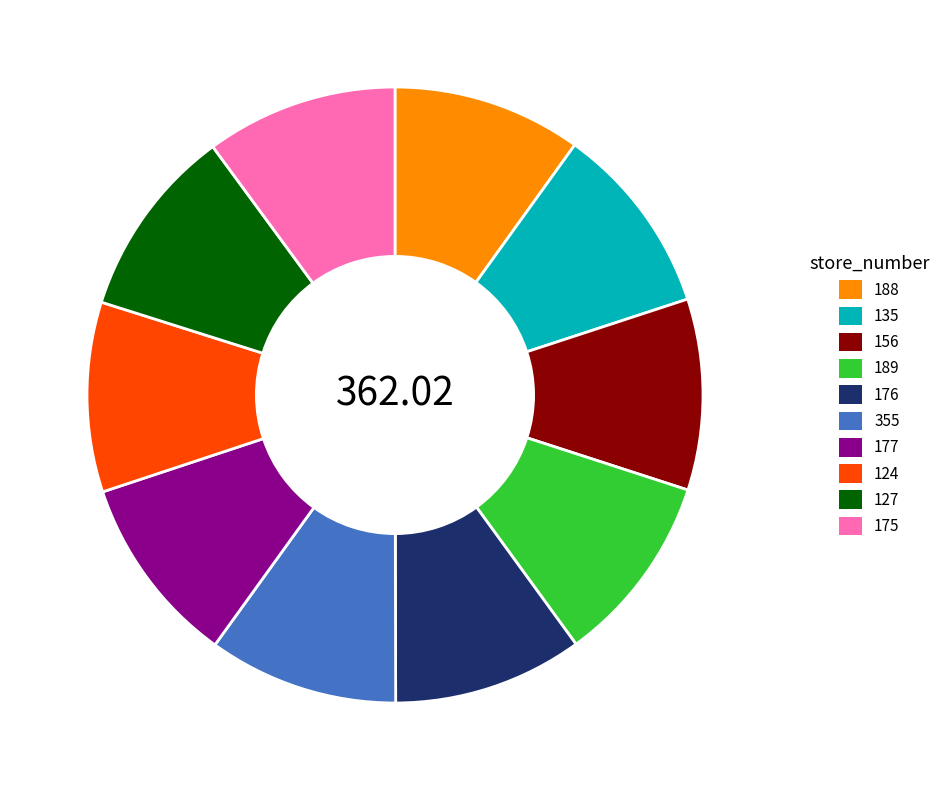

Approximately how many times larger is the value at 355 compared to 156?

1.0